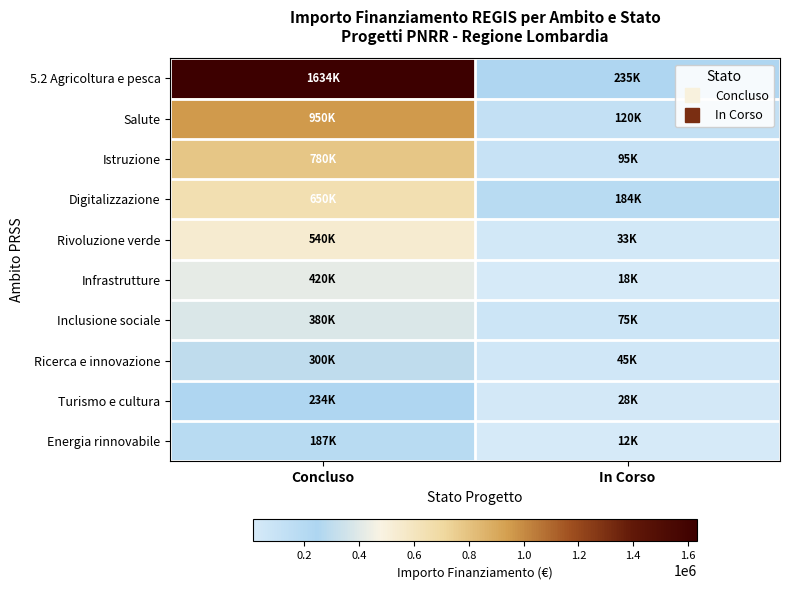

How many series are shown in this chart?

10